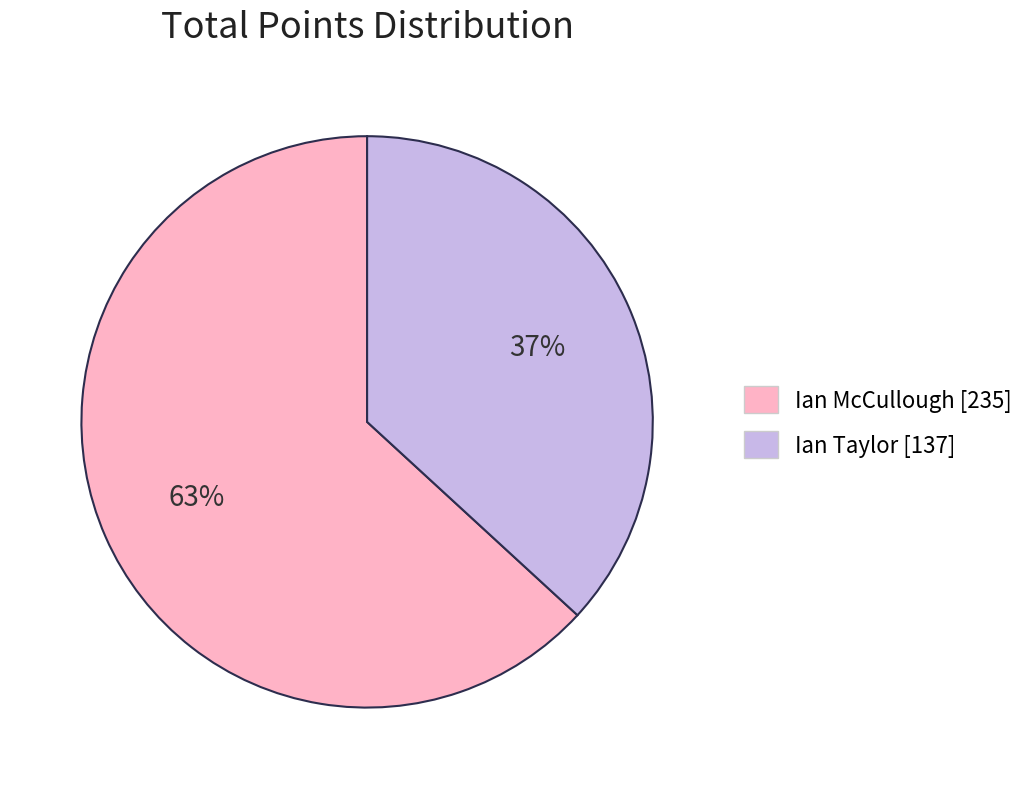

Is there any slice that represents more than half of the pie?

Yes